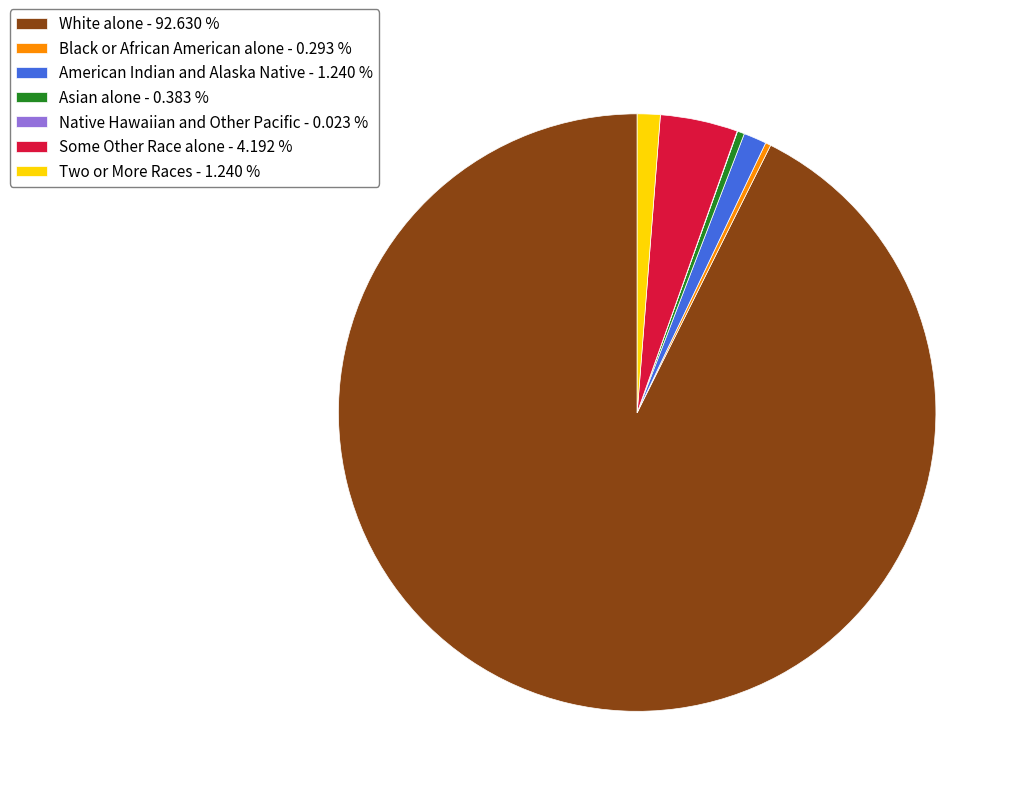

Between Two or More Races - 1.240 % and White alone - 92.630 %, which is larger?

White alone - 92.630 %